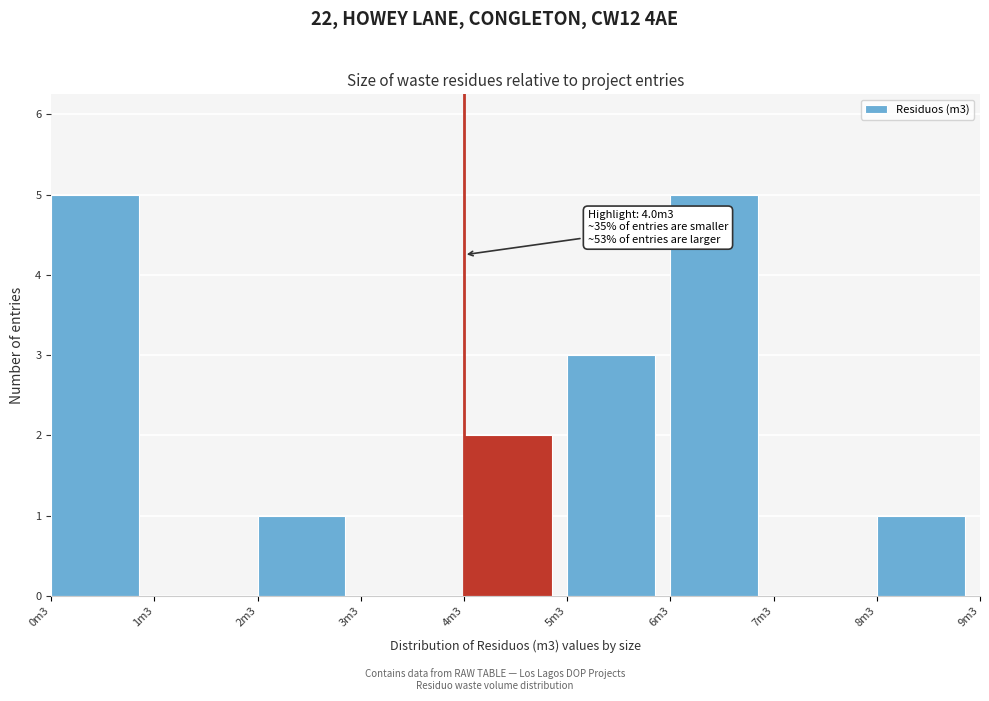

Reading right to left, what are all the values shown in this chart?

8m3=1	7m3=0	6m3=5	5m3=3	4m3=2	3m3=0	2m3=1	1m3=0	0m3=5